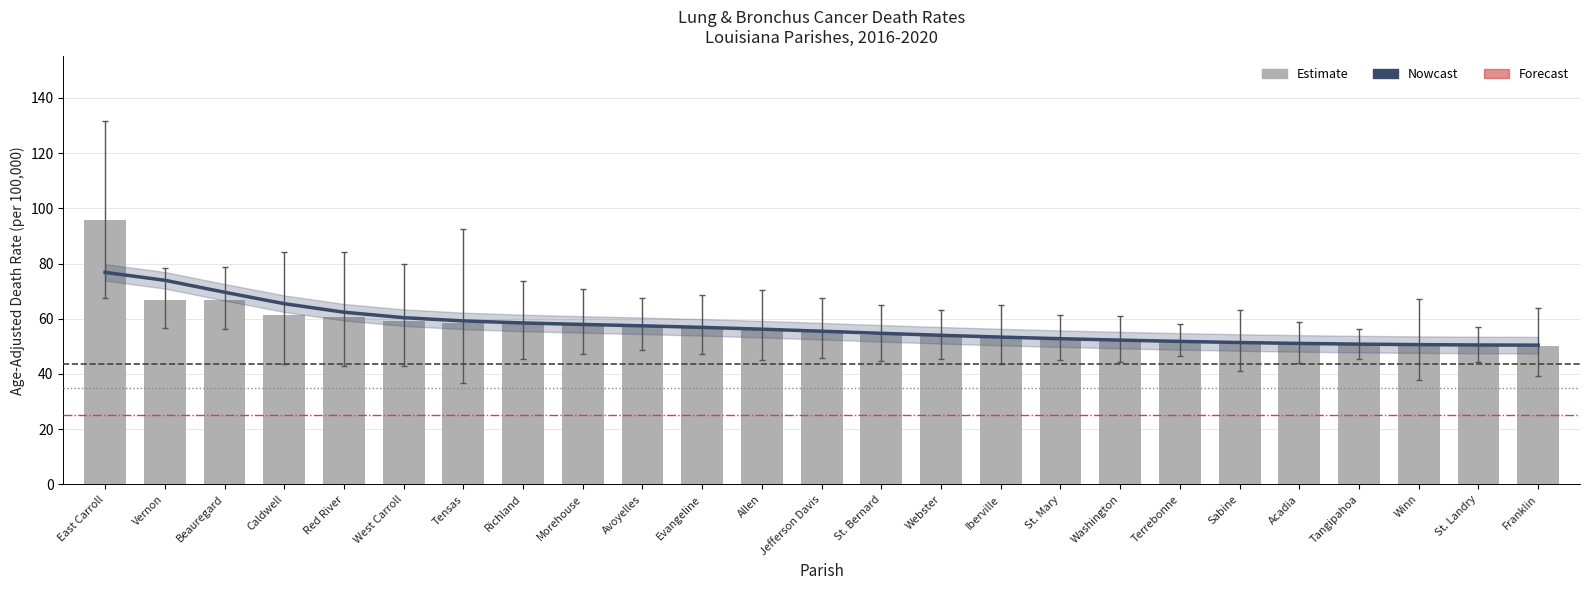

How many data points does each series have?

25